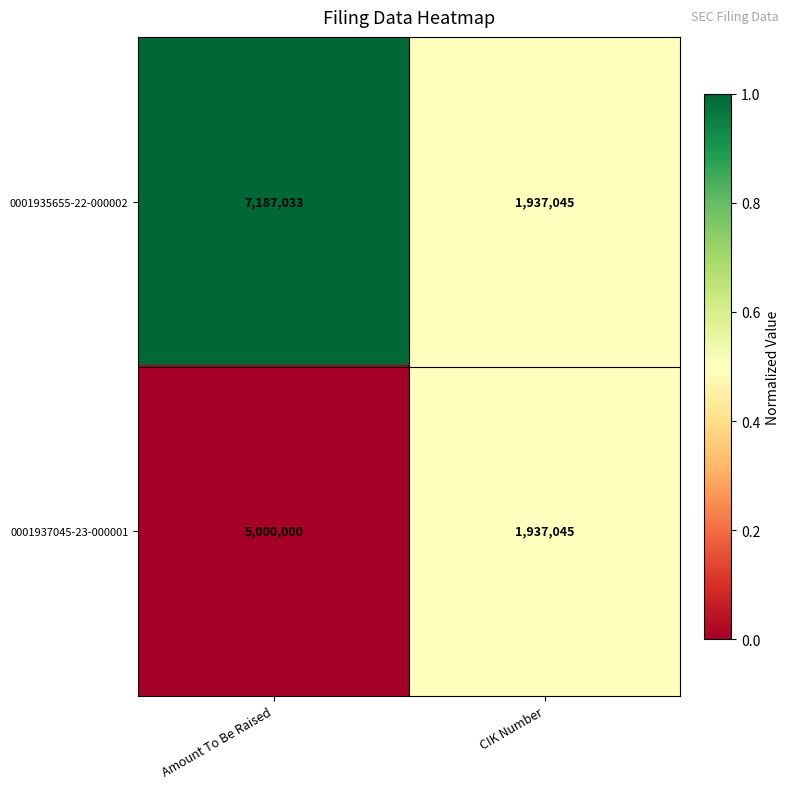

Which series changed the most between Amount To Be Raised and CIK Number?

0001935655-22-000002